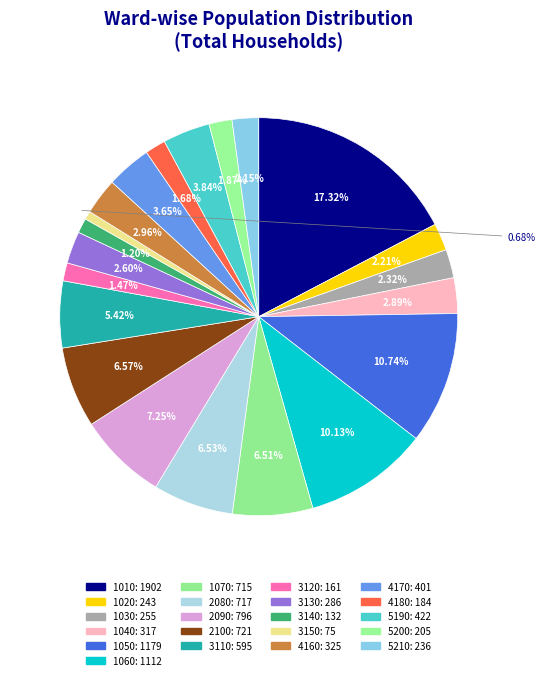

Count the number of slices in the pie.

21